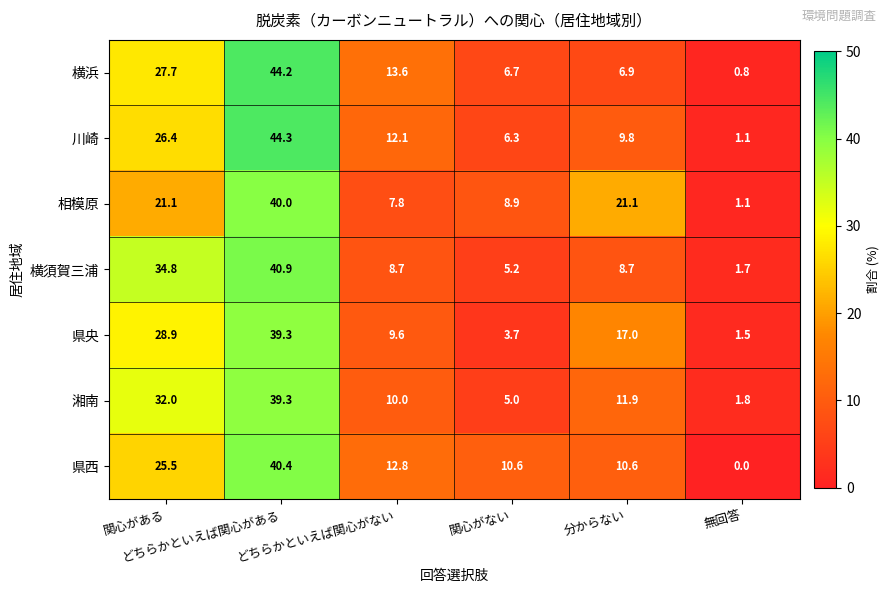

What is the maximum value shown in the chart?

44.3